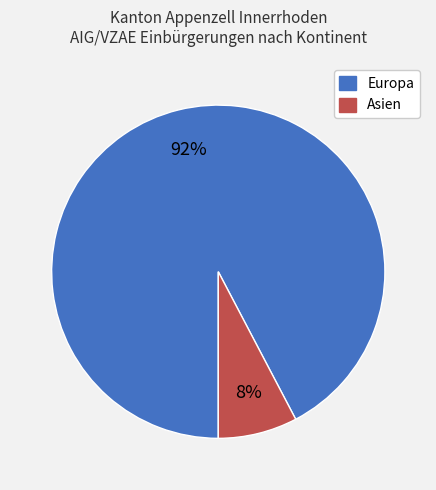

Does any single category account for the majority?

Yes